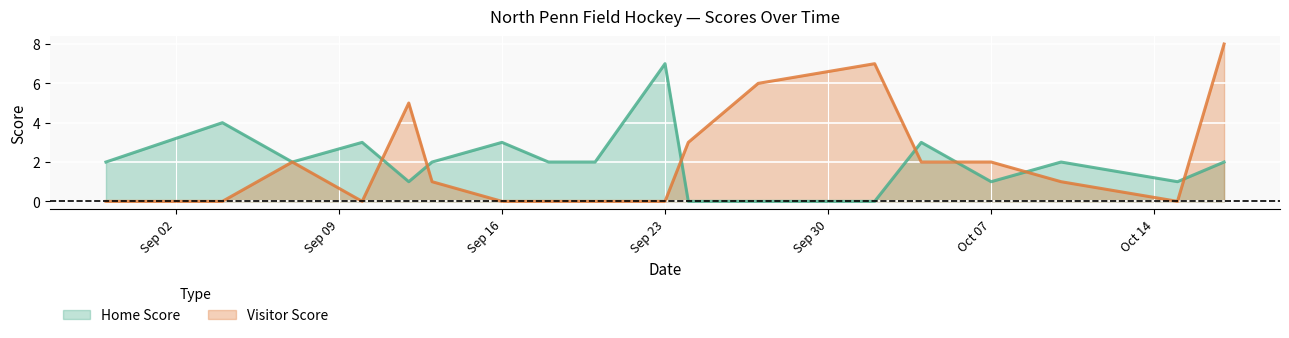

True or false: Home Score has a value of 1 at 2019-09-07.

False